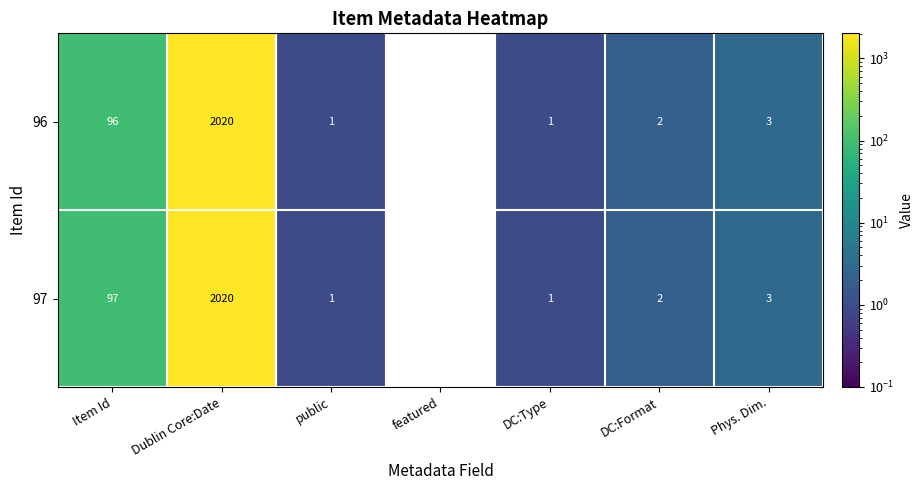

What is the total value across all series at Dublin Core:Date?

4040